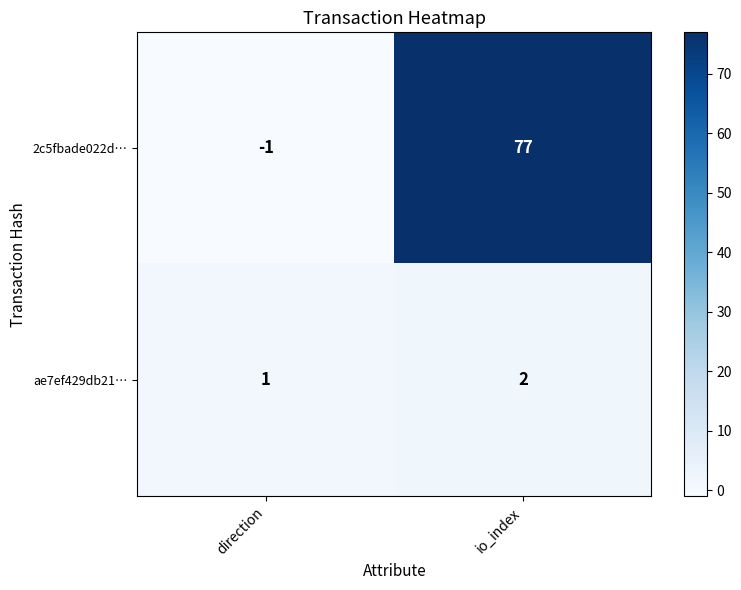

Rank the series at io_index from lowest to highest value.

ae7ef429db21…, 2c5fbade022d…